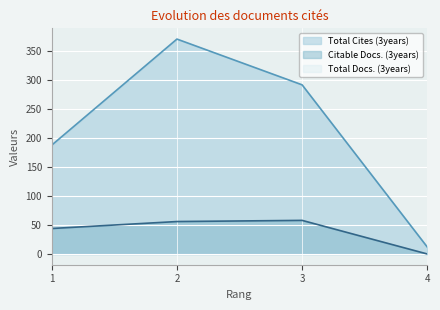

True or false: Citable Docs. (3years) has a value of 0 at 4.

True